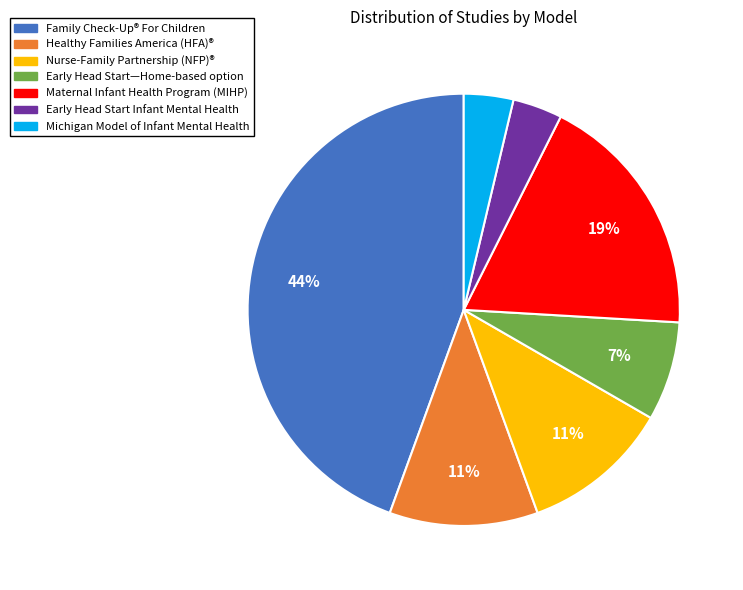

The Early Head Start Infant Mental Health slice represents 10% of the pie. True or false?

False